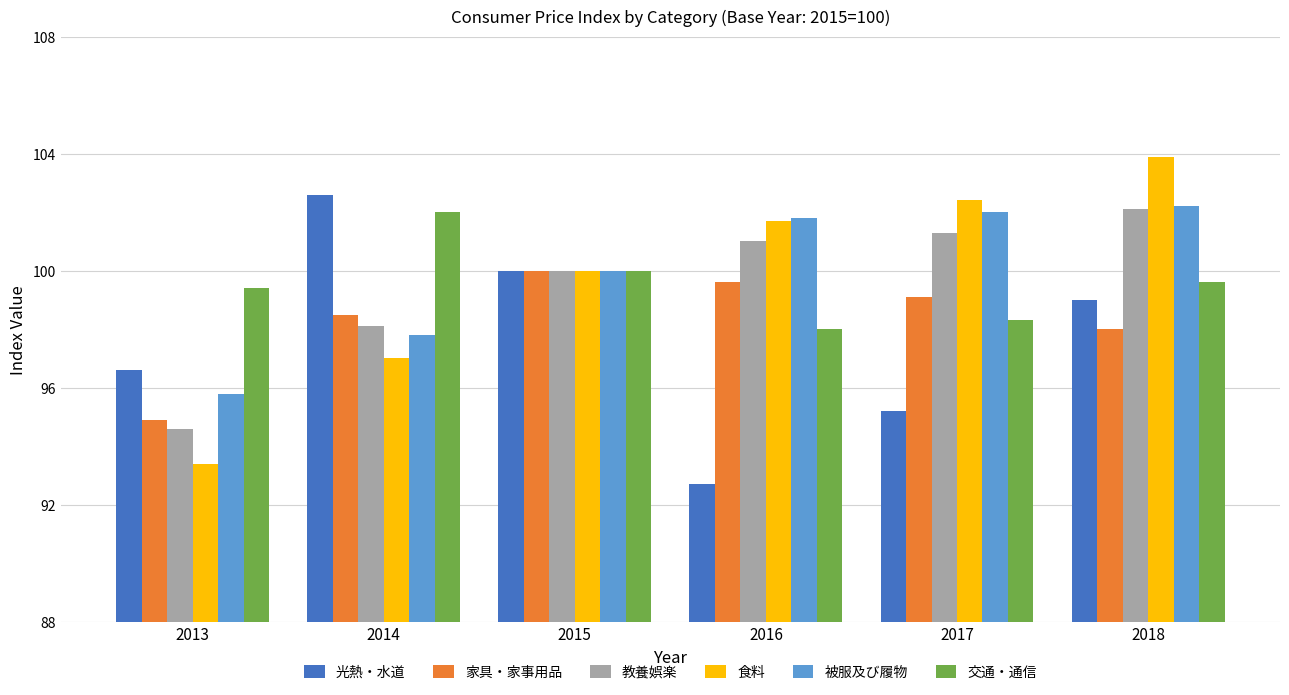

What value does the 食料 series have at 2016?

101.7